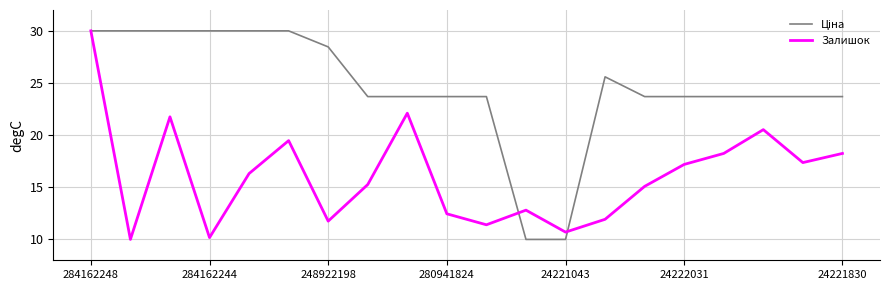

What is the maximum value shown in the chart?

30.0